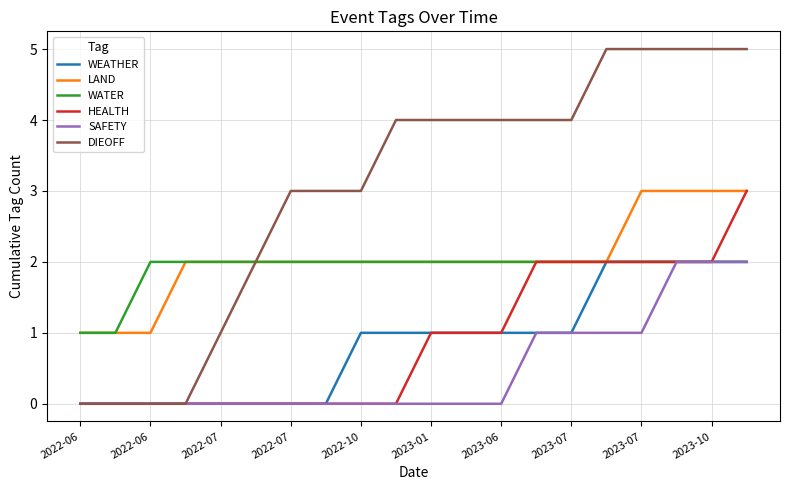

What is the greatest value displayed?

5